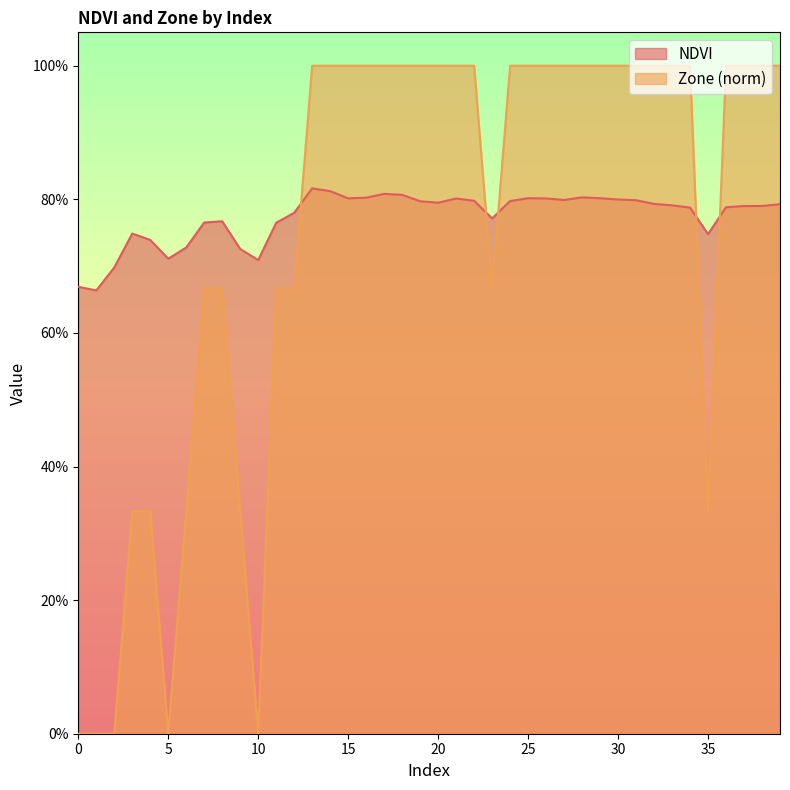

At which label does NDVI reach its minimum?

1